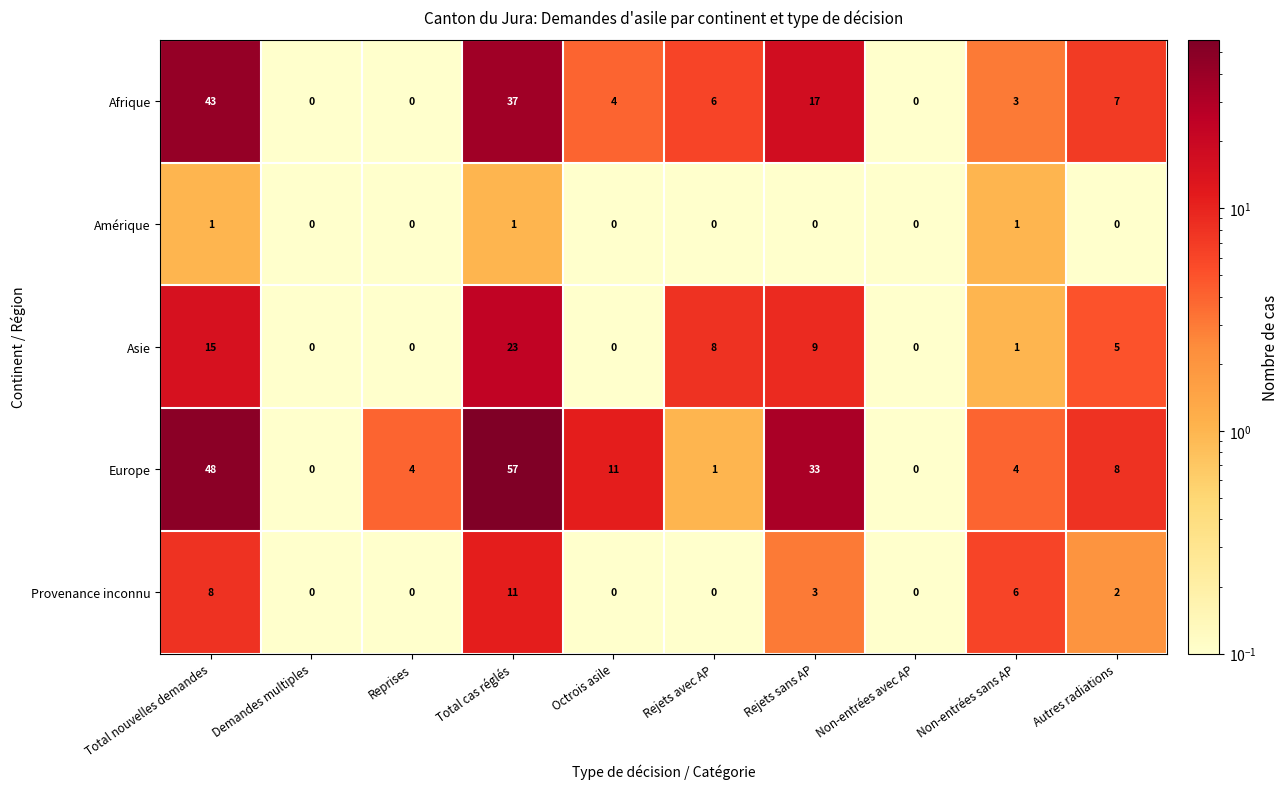

How many data points does each series have?

10